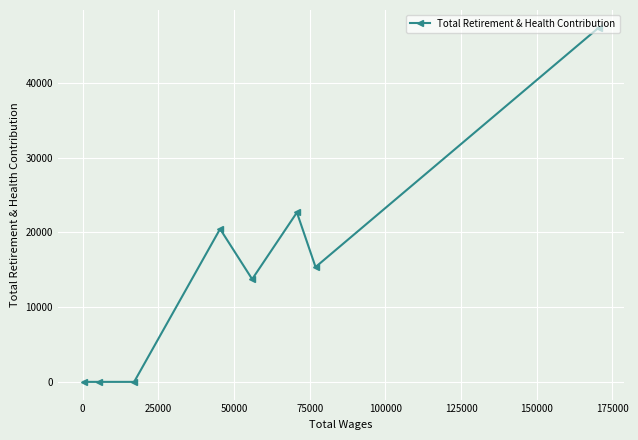

What is the maximum value shown in the chart?

47380